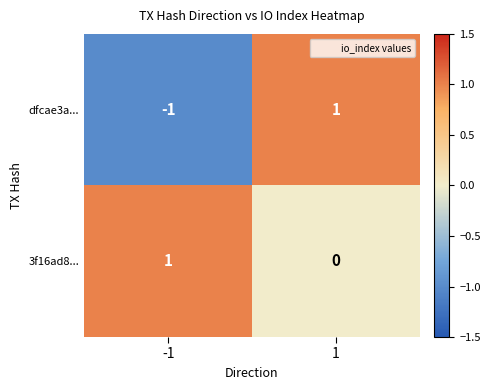

At how many categories does at least one series exceed 0?

2